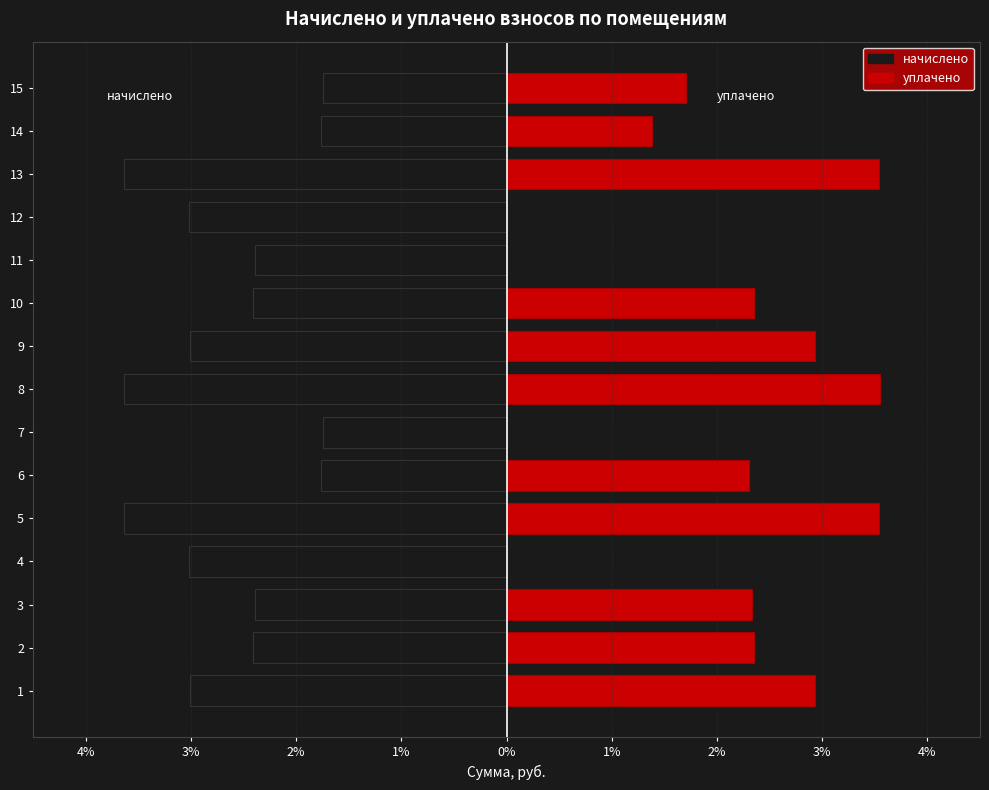

Rank the series at 14 from lowest to highest value.

начислено, уплачено